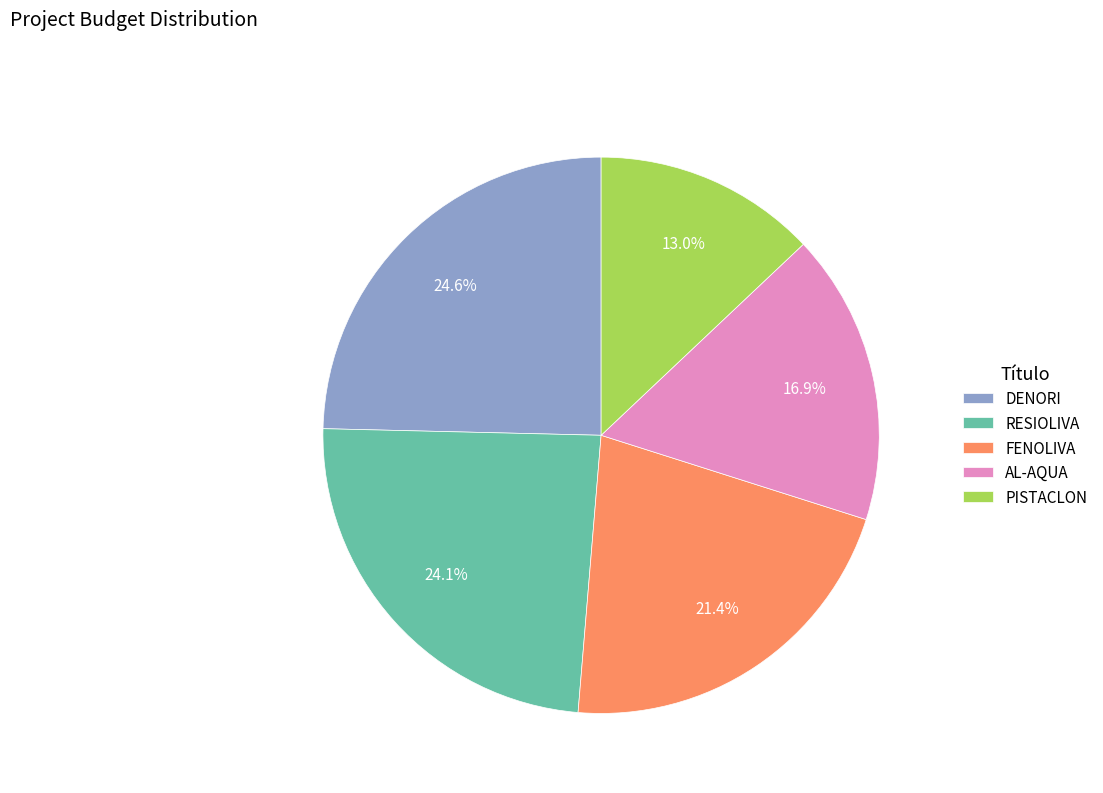

To the nearest percent, what portion does AL-AQUA represent?

17%